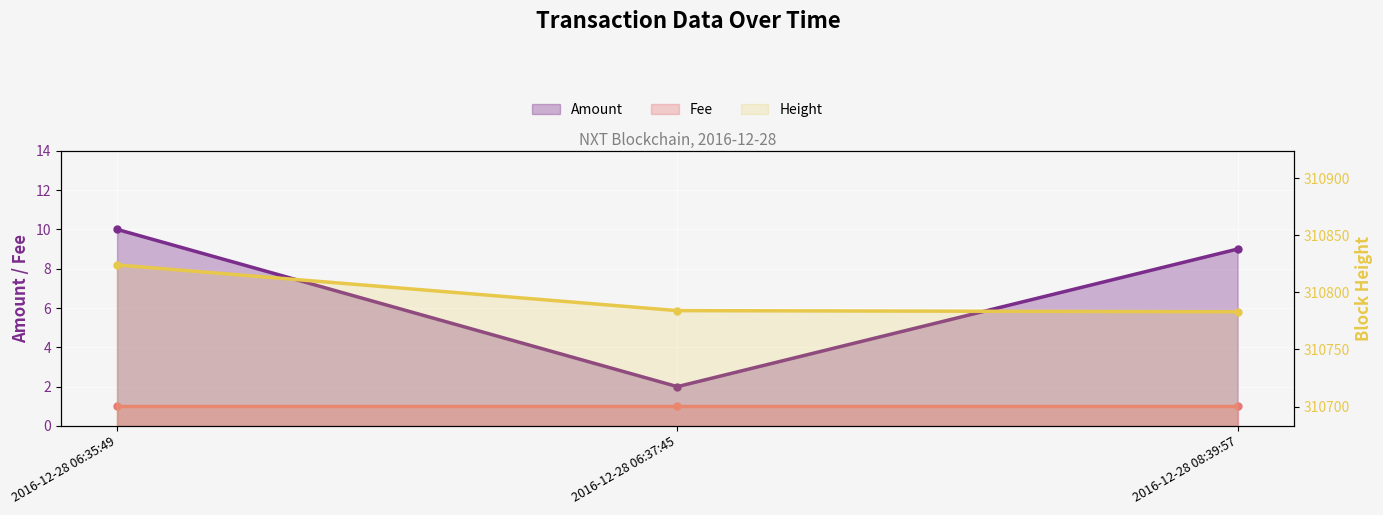

List the labels in order of Amount value, largest first.

2016-12-28 06:35:49, 2016-12-28 08:39:57, 2016-12-28 06:37:45